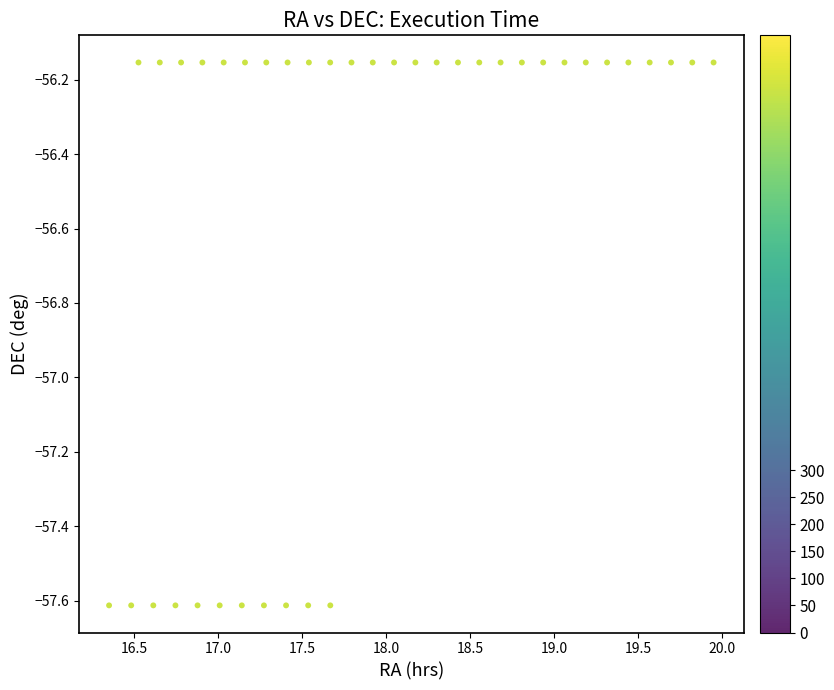

What is the range of Y values (max minus min)?

1.5